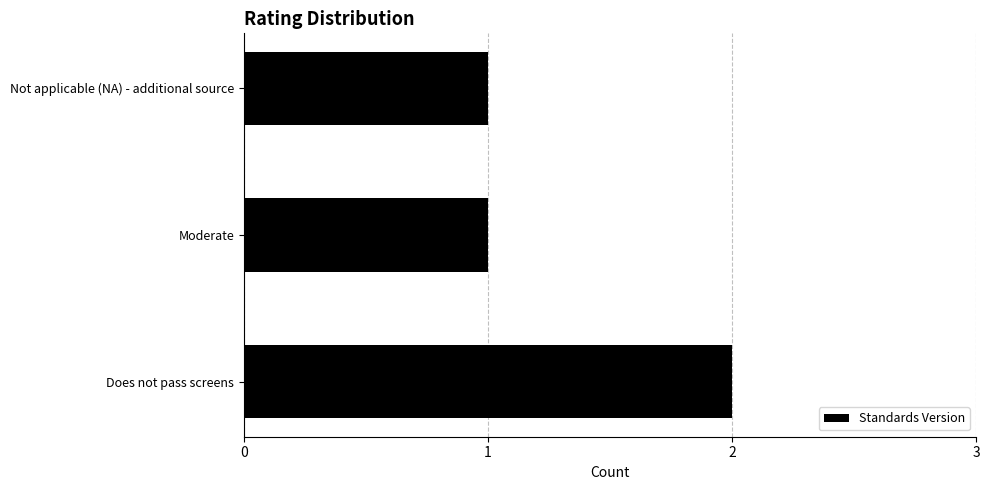

Reading bottom to top, transcribe all the data shown in this chart.

Does not pass screens=2	Moderate=1	Not applicable (NA) - additional source=1